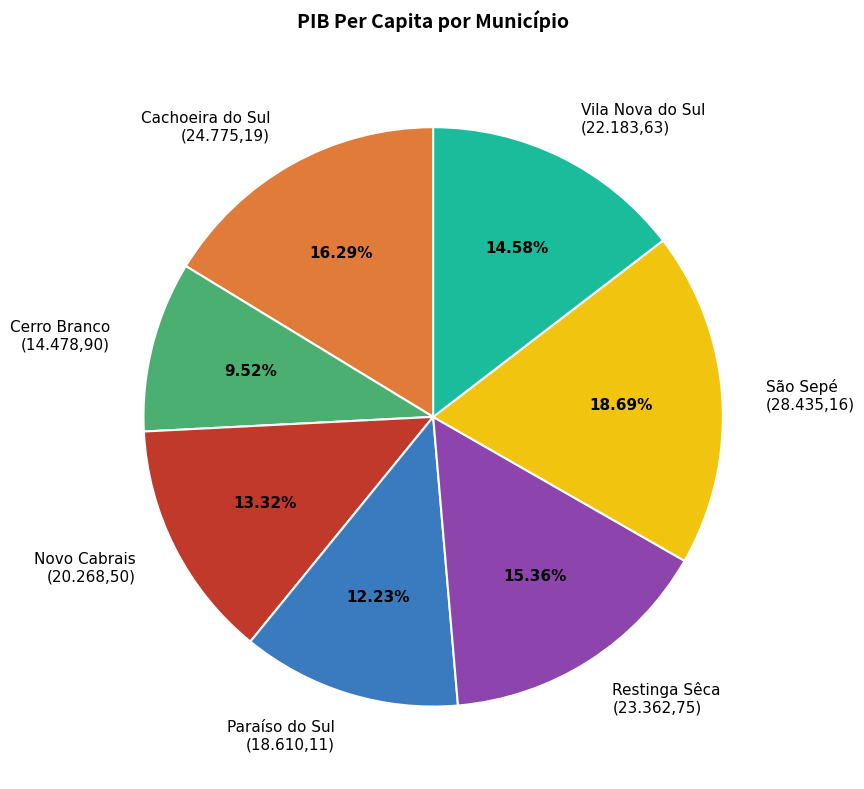

Combined, do Novo Cabrais (20.268,50) and Vila Nova do Sul (22.183,63) account for over 50%?

No